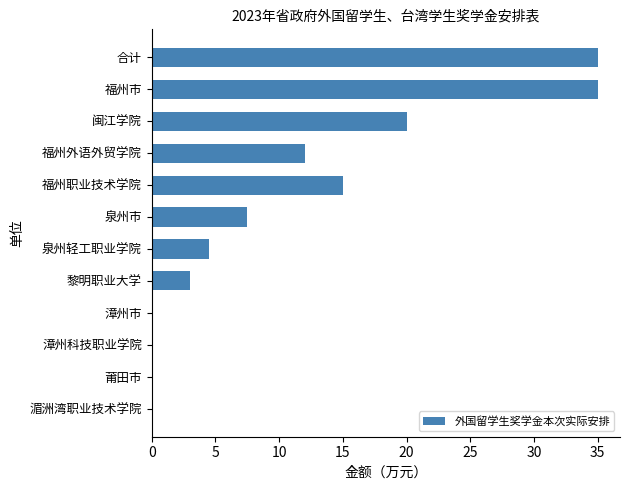

The value at 福州外语外贸学院 is 5.7. True or false?

False